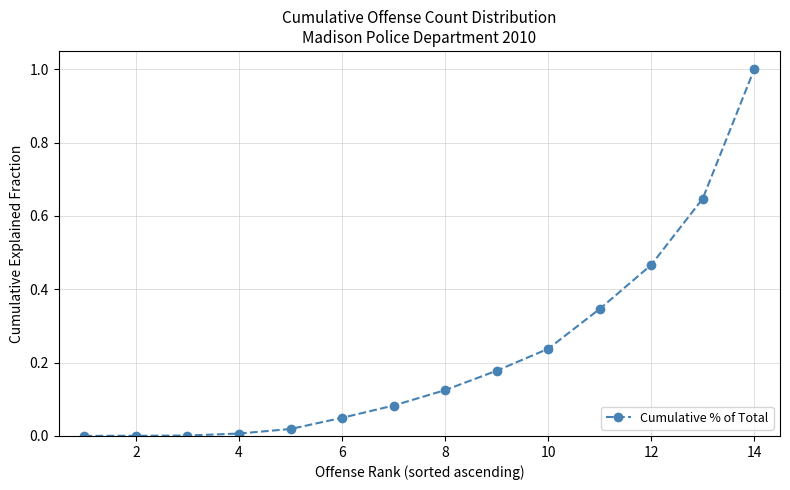

What is the difference between the maximum and minimum values?

1.0